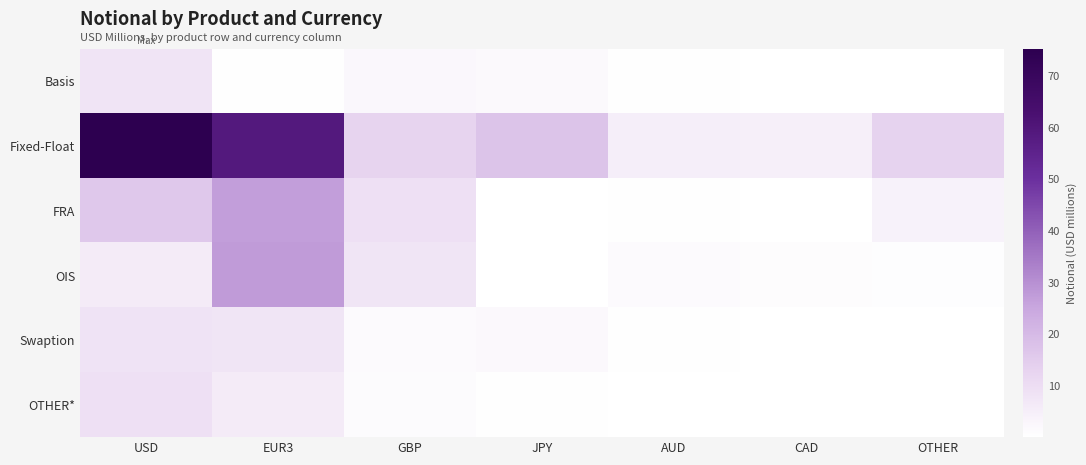

Reading left to right, what are all the values shown in this chart?

Basis: USD=7.9	EUR3=0.6	GBP=2.5	JPY=2.0	AUD=0.4	CAD=0.1	OTHER=0.2
Fixed-Float: USD=75.2	EUR3=59.1	GBP=12.8	JPY=17.2	AUD=5.2	CAD=4.9	OTHER=13.2
FRA: USD=16.1	EUR3=26.9	GBP=9.1	JPY=0.0	AUD=0.3	CAD=0.1	OTHER=4.1
OIS: USD=6.2	EUR3=27.6	GBP=7.7	JPY=0.1	AUD=1.7	CAD=1.1	OTHER=0.9
Swaption: USD=8.3	EUR3=7.9	GBP=1.6	JPY=2.3	AUD=0.4	CAD=0.0	OTHER=0.3
OTHER*: USD=9.2	EUR3=5.9	GBP=1.3	JPY=0.3	AUD=0.1	CAD=0.1	OTHER=0.2